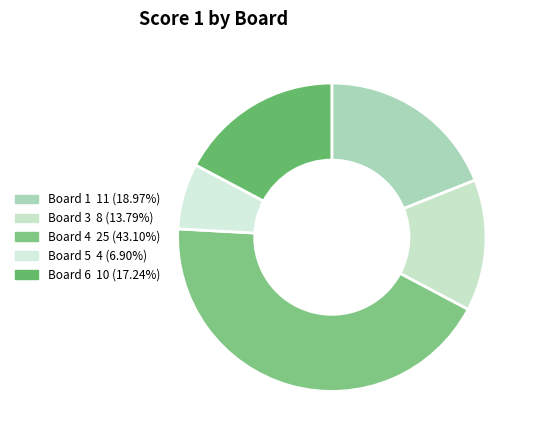

How many segments does this pie chart have?

5